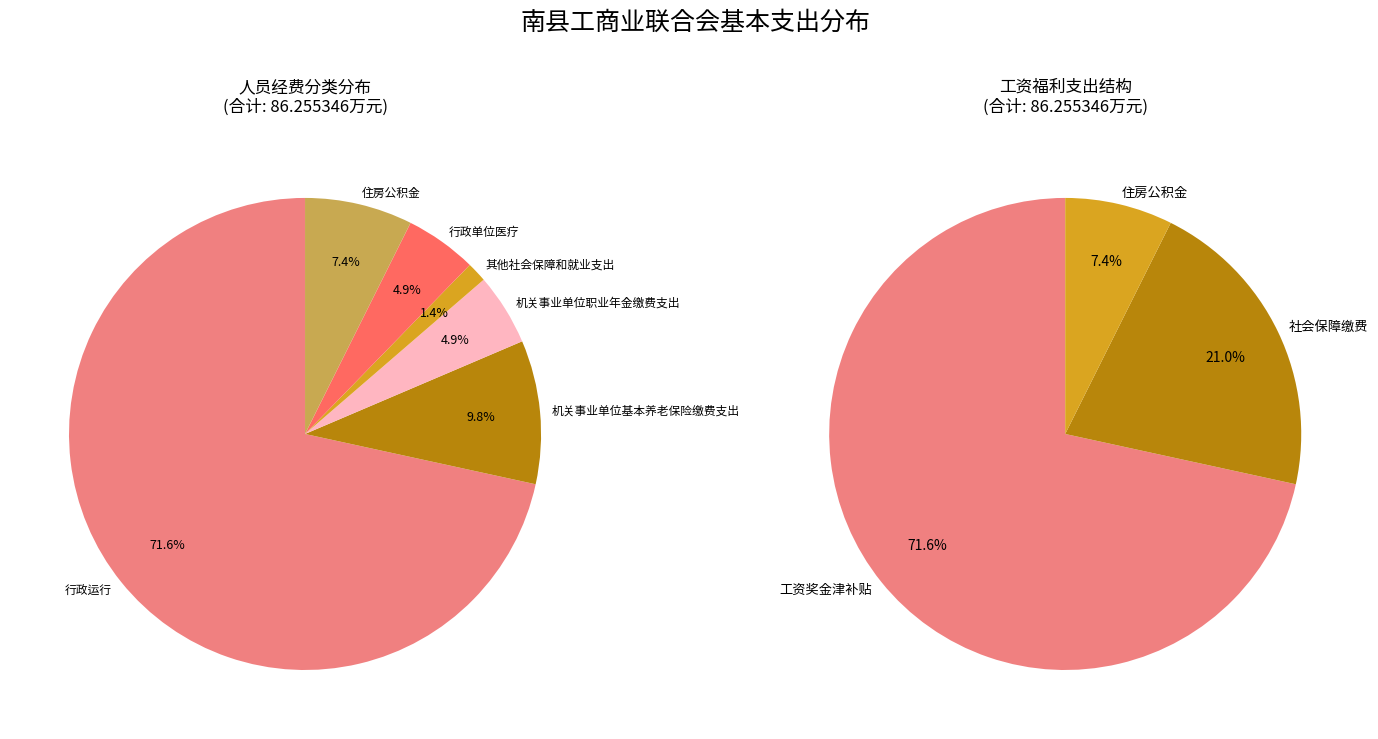

How much of the chart is everything except 其他社会保障和就业支出?

98.6%